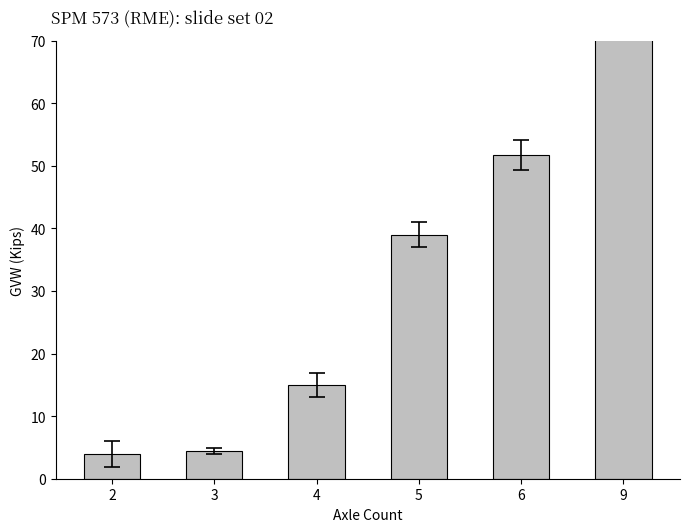

What is the value of the 5th bar from the left?

51.7